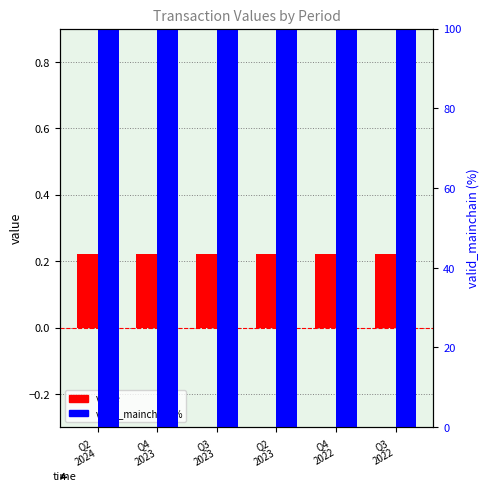

How many bars are there in each group?

2